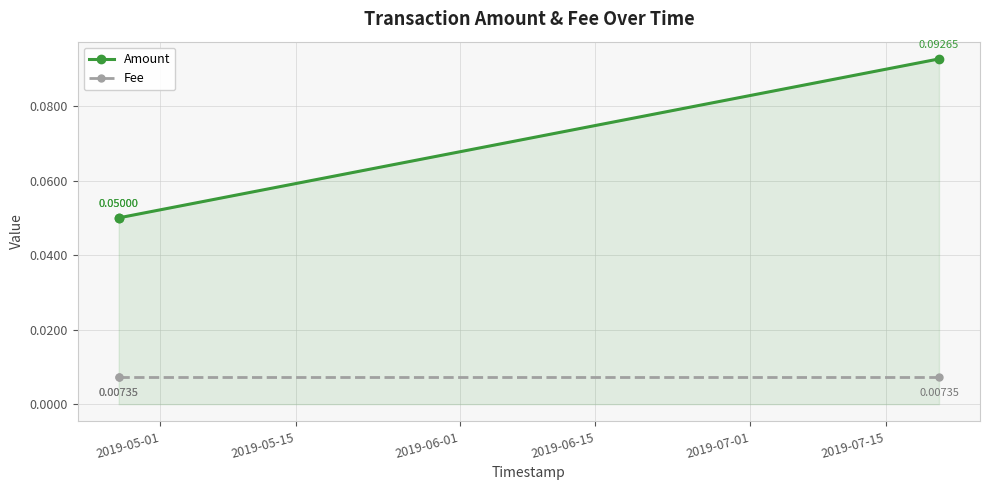

Which series has the widest spread of values?

Amount